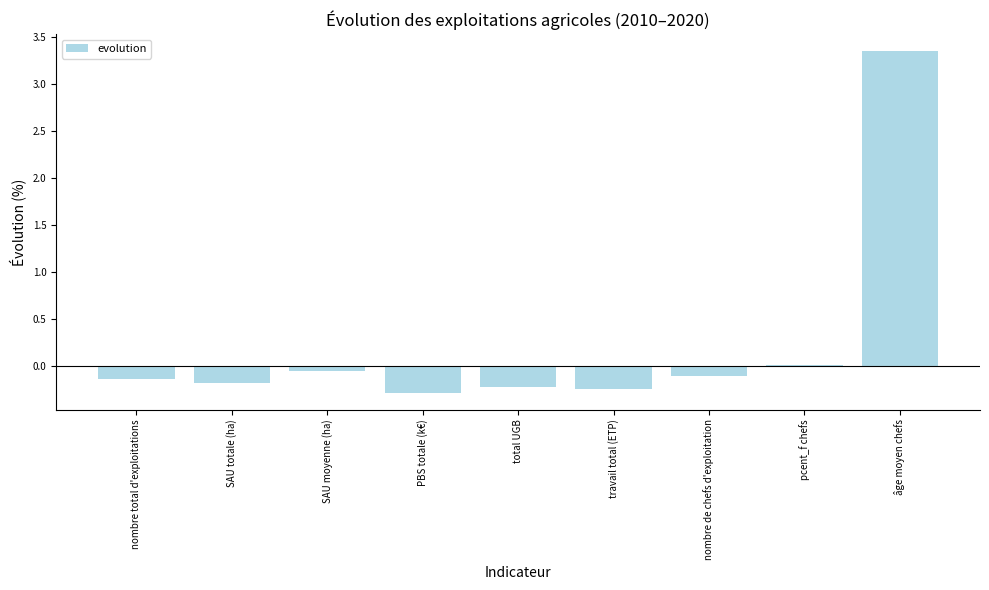

At which category does the chart reach its peak across all series?

âge moyen chefs